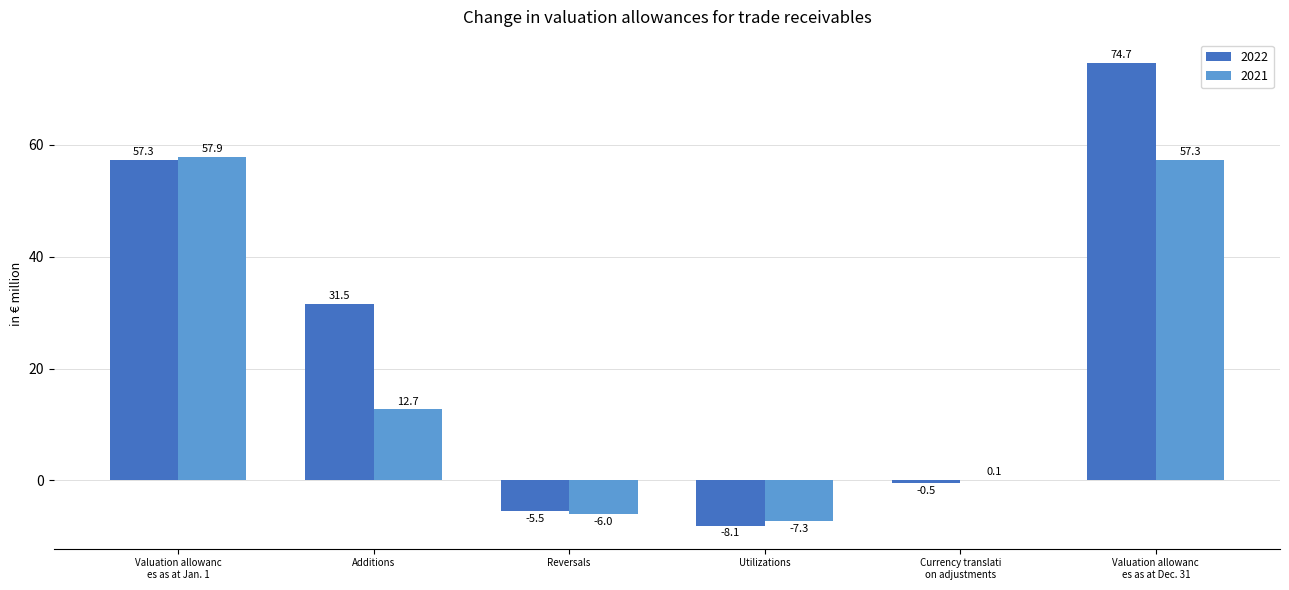

What is the sum of all 2022 values?

149.4